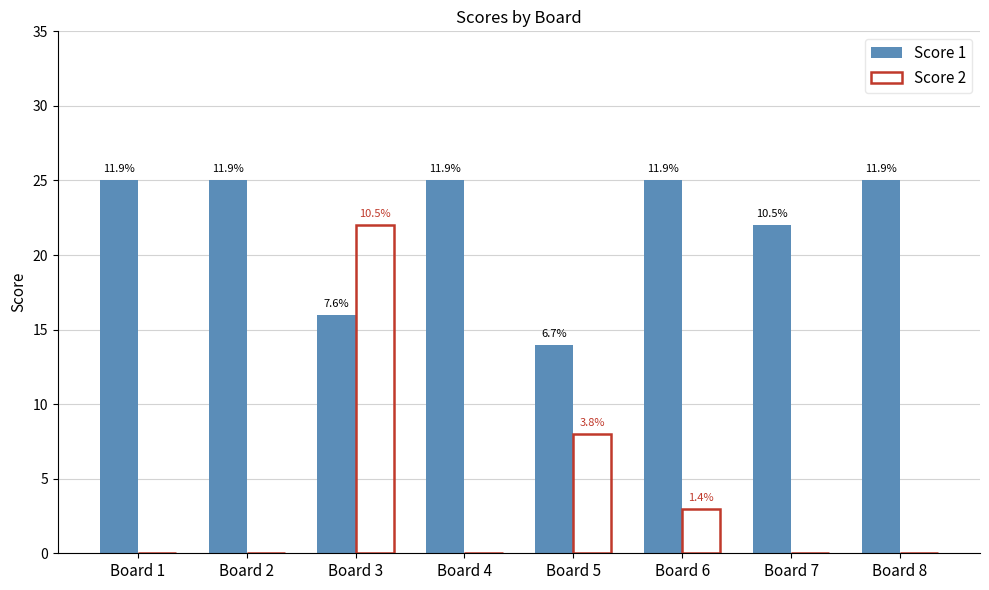

What is the difference between the maximum and minimum values in the Score 1 series?

11